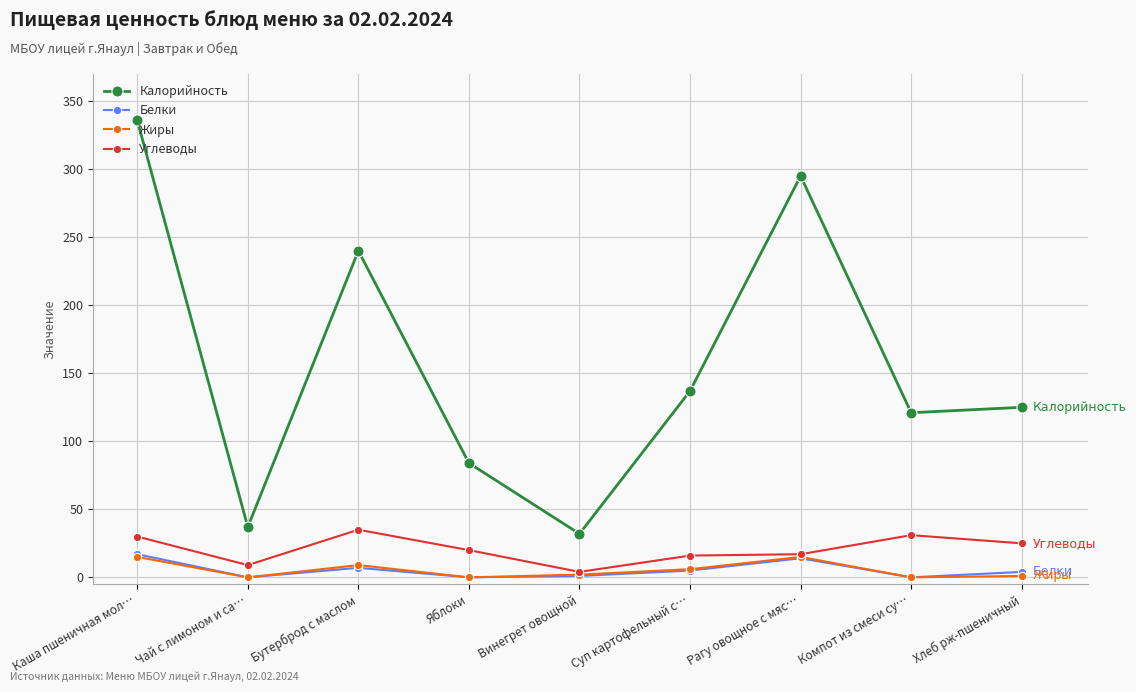

Is it true that Жиры equals 6 at Суп картофельный с…?

True